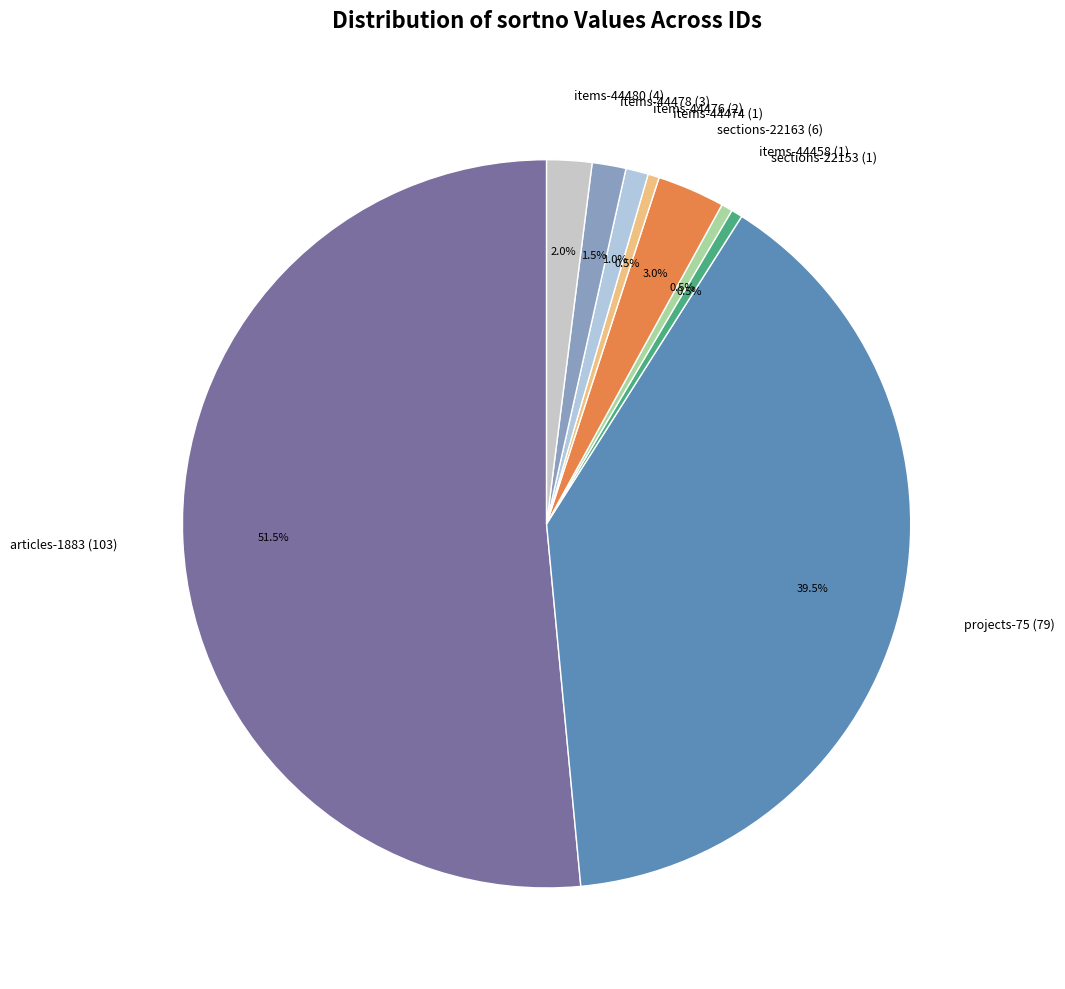

Which has a higher value, items-44480 (4) or items-44474 (1)?

items-44480 (4)